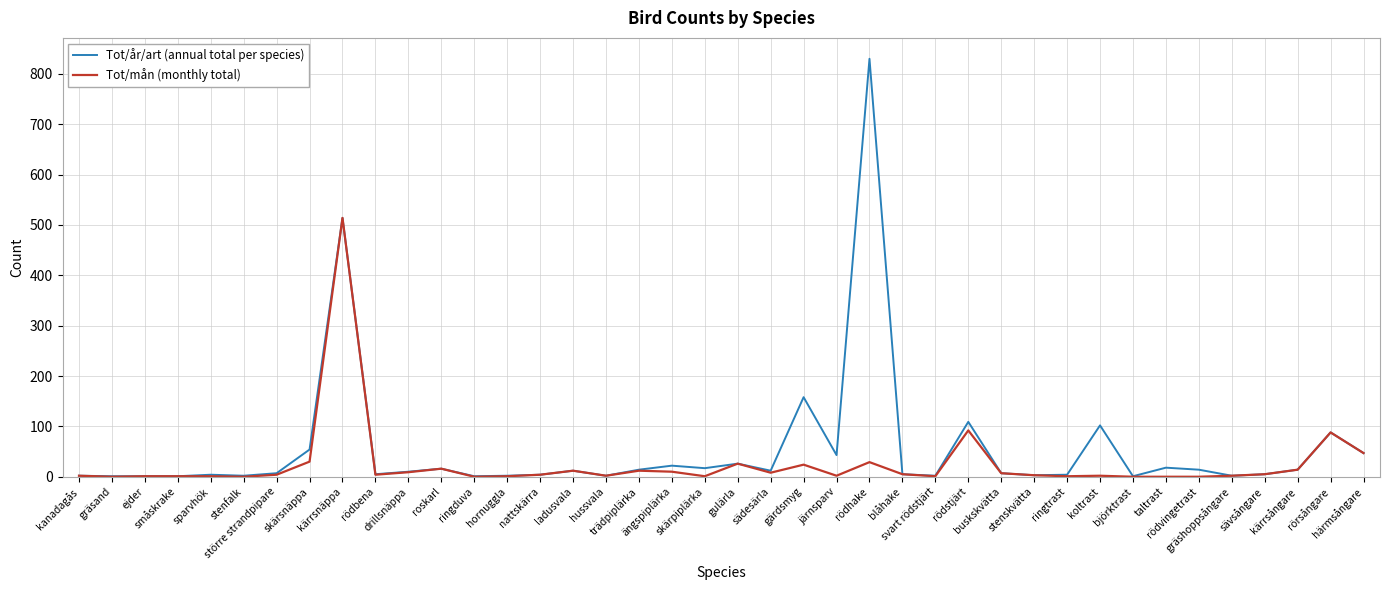

What is the maximum value shown in the chart?

830